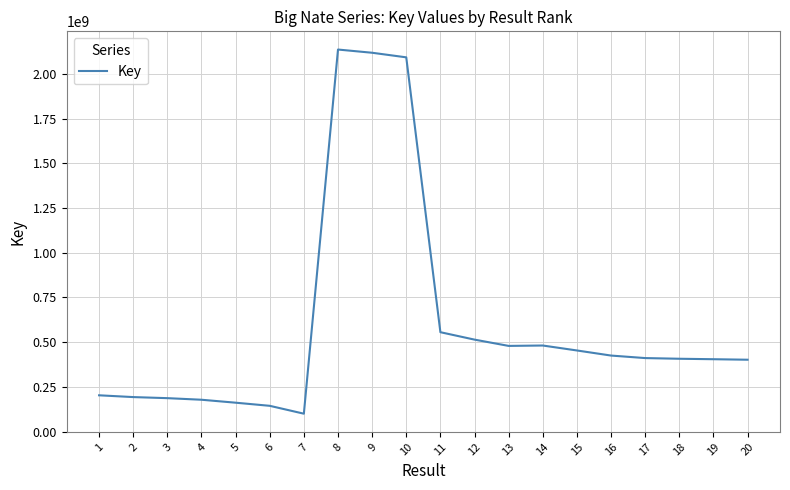

Approximately how many times larger is the value at 14 compared to 6?

3.3